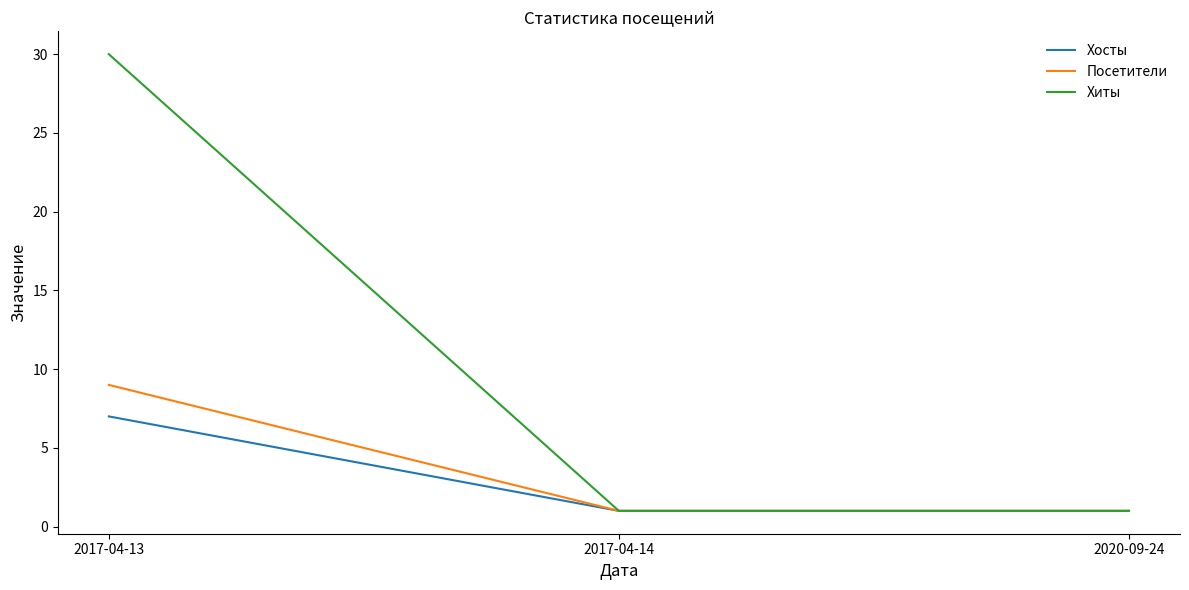

True or false: Хиты has a value of 1 at 2020-09-24.

True